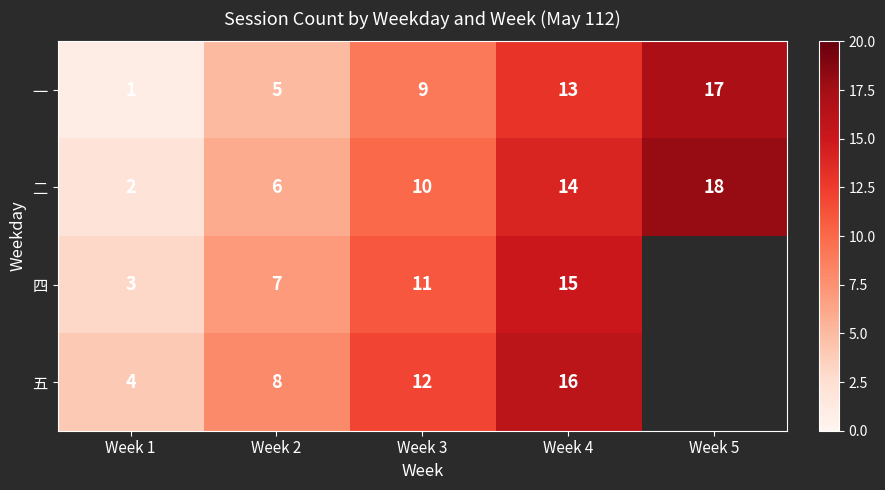

The 二 series shows 18 at Week 5. True or false?

True